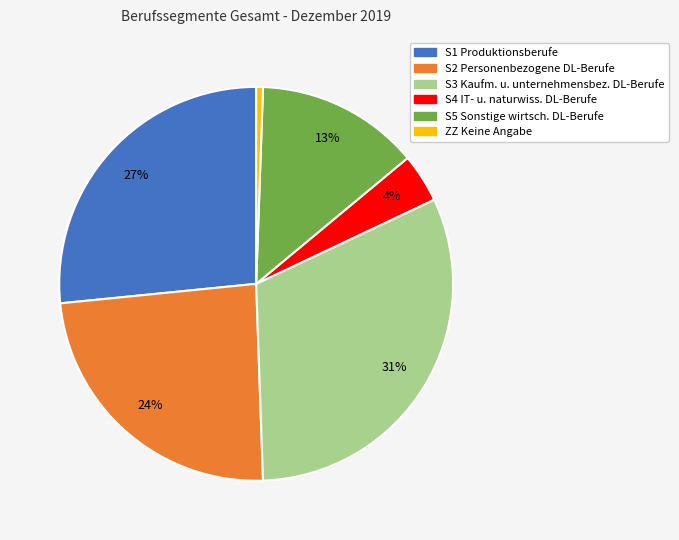

To the nearest percent, what is the average slice percentage?

17%